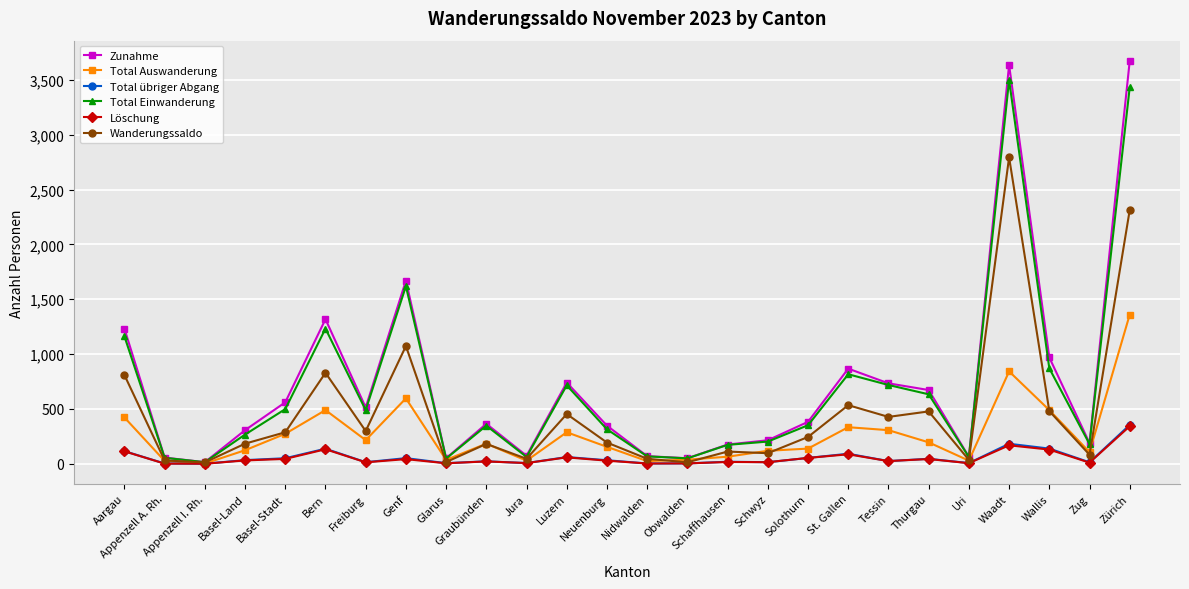

True or false: Zunahme has more than 1 points higher than both neighbors.

True